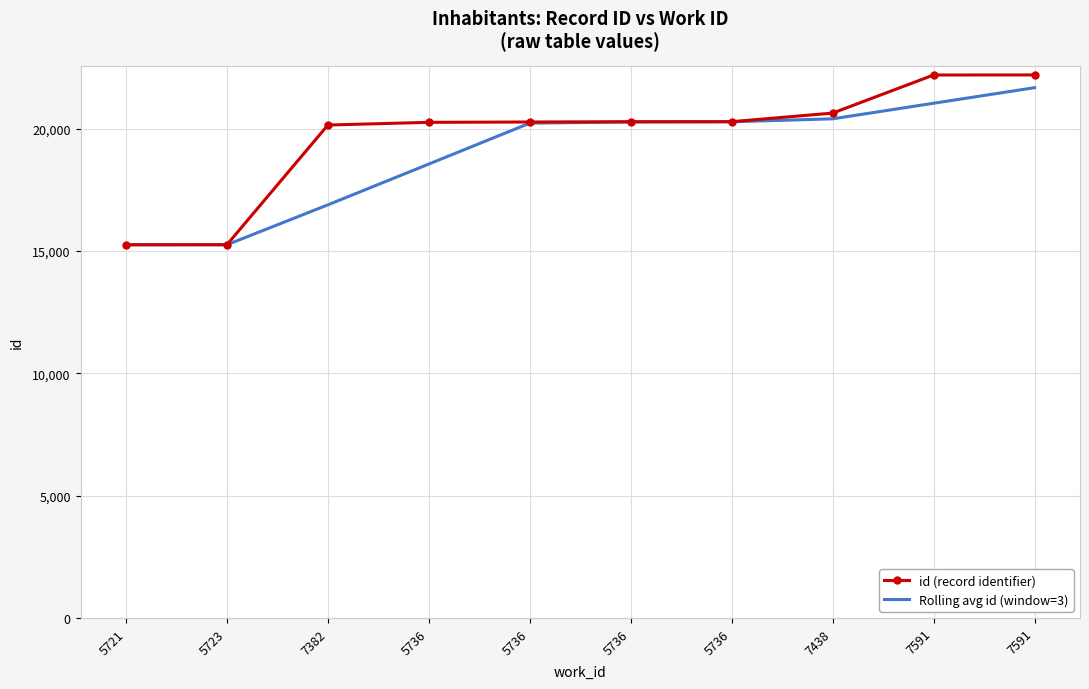

What are all the series names shown in the legend?

id (record identifier), Rolling avg id (window=3)